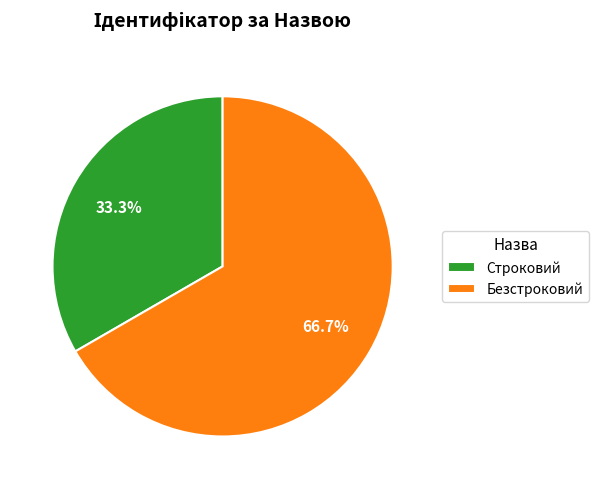

Which slice is the largest?

Безстроковий